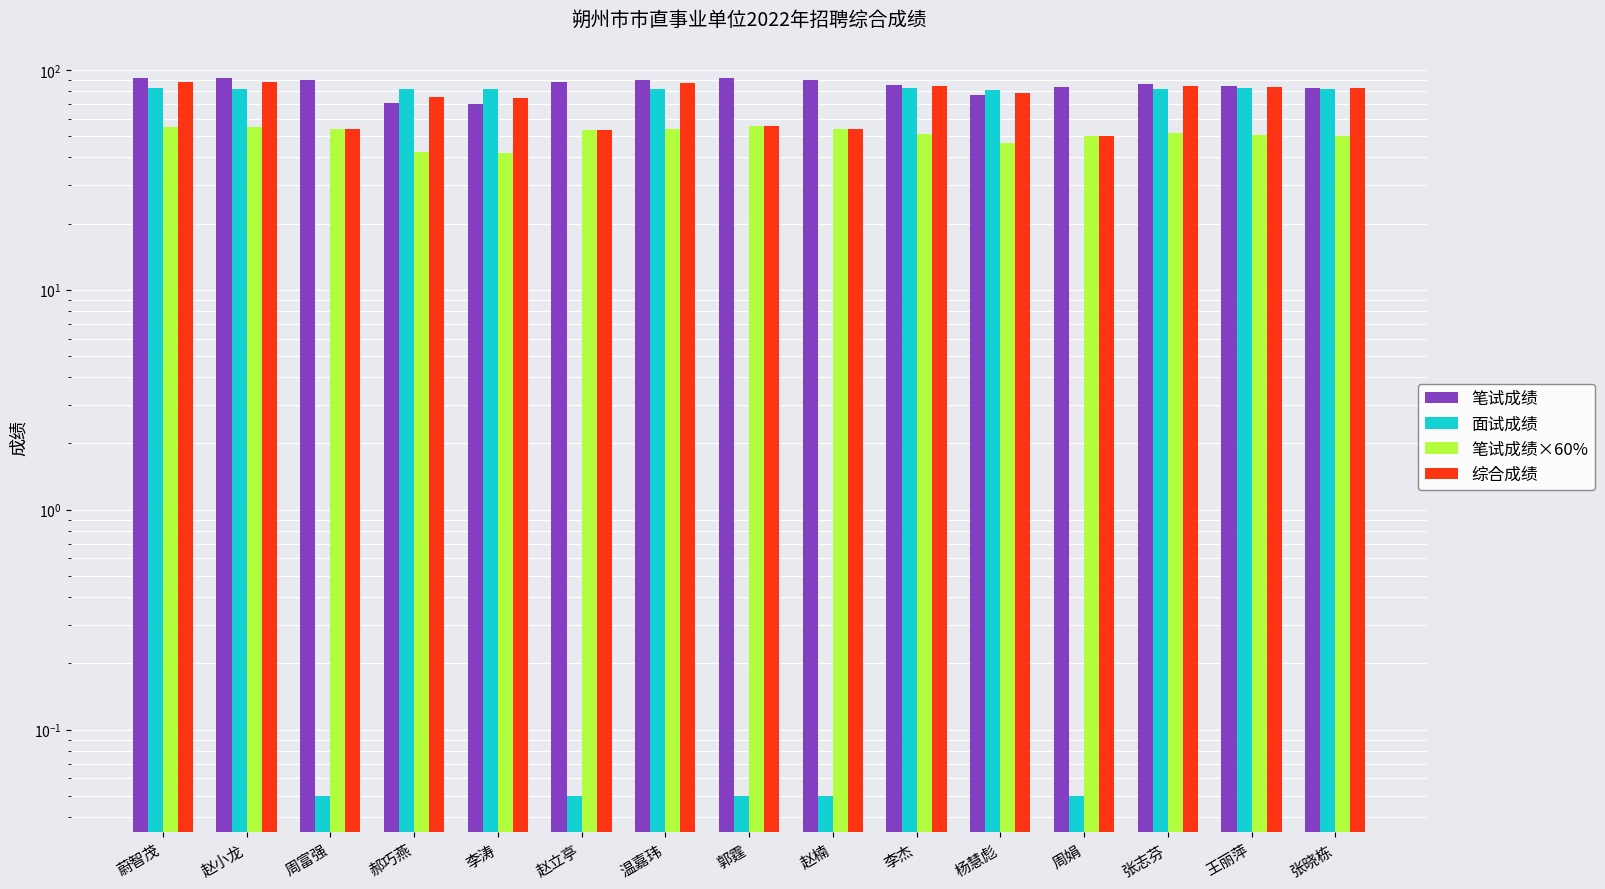

What is the smallest value displayed?

0.1